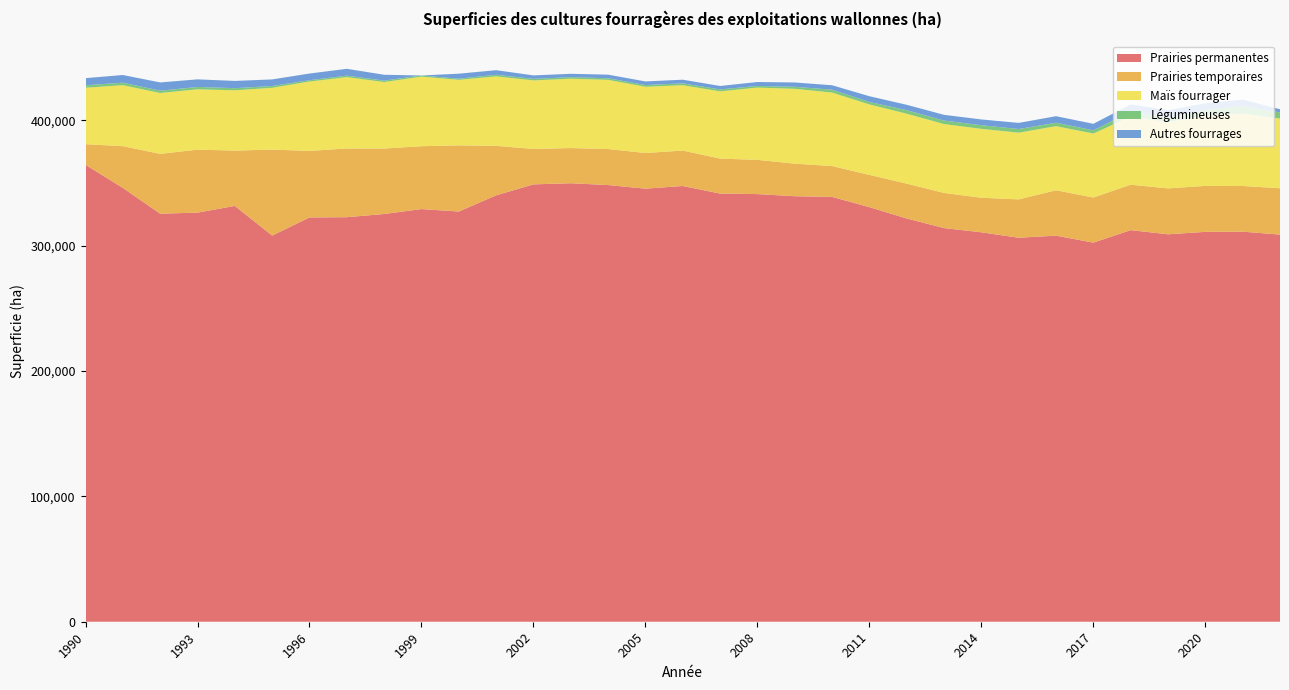

Reading right to left, extract all data points from this chart.

Prairies permanentes: 308938	311287	311124	309180	312499	302535	308097	306441	310756	314139	321782	330850	339039	339565	341268	341677	347716	345610	348480	349932	349015	340293	327349	329308	325375	322831	322620	308180	331836	326470	325640	346187	364624
Prairies temporaires: 36984	36437	36692	36636	36268	35986	36237	30604	27590	28050	27824	25742	24592	25983	27313	27919	28287	28444	28756	28066	28284	39455	52785	50170	52241	54847	53103	68590	44148	50256	47721	33325	16466
Maïs fourrager: 55619	57734	56105	52809	54358	51069	51139	53225	54985	54943	55806	56222	58659	59731	57653	53650	52137	52817	55193	55338	54667	55423	52295	55500	53038	56901	55344	49303	48088	48146	48559	48665	45030
Légumineuses: 4912	5953	4535	3654	3825	2571	2738	2912	2884	2804	2767	1964	2289	1622	1322	1544	1515	1380	1266	1250	1236	1312	917	930	1177	1201	1077	1426	1719	1889	1860	2005	1954
Autres fourrages: 2532	5239	5243	5941	5923	5165	5228	4881	4624	4573	4330	4594	3534	3434	3148	2752	2894	2913	2878	2671	2787	3658	4008	0	4655	5455	5332	5273	5789	6063	6583	6111	5712